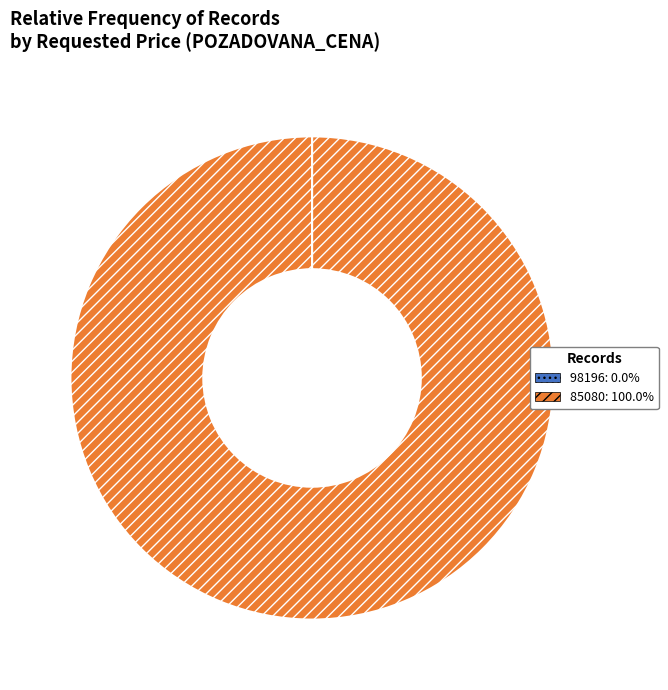

Does any single category account for the majority?

Yes